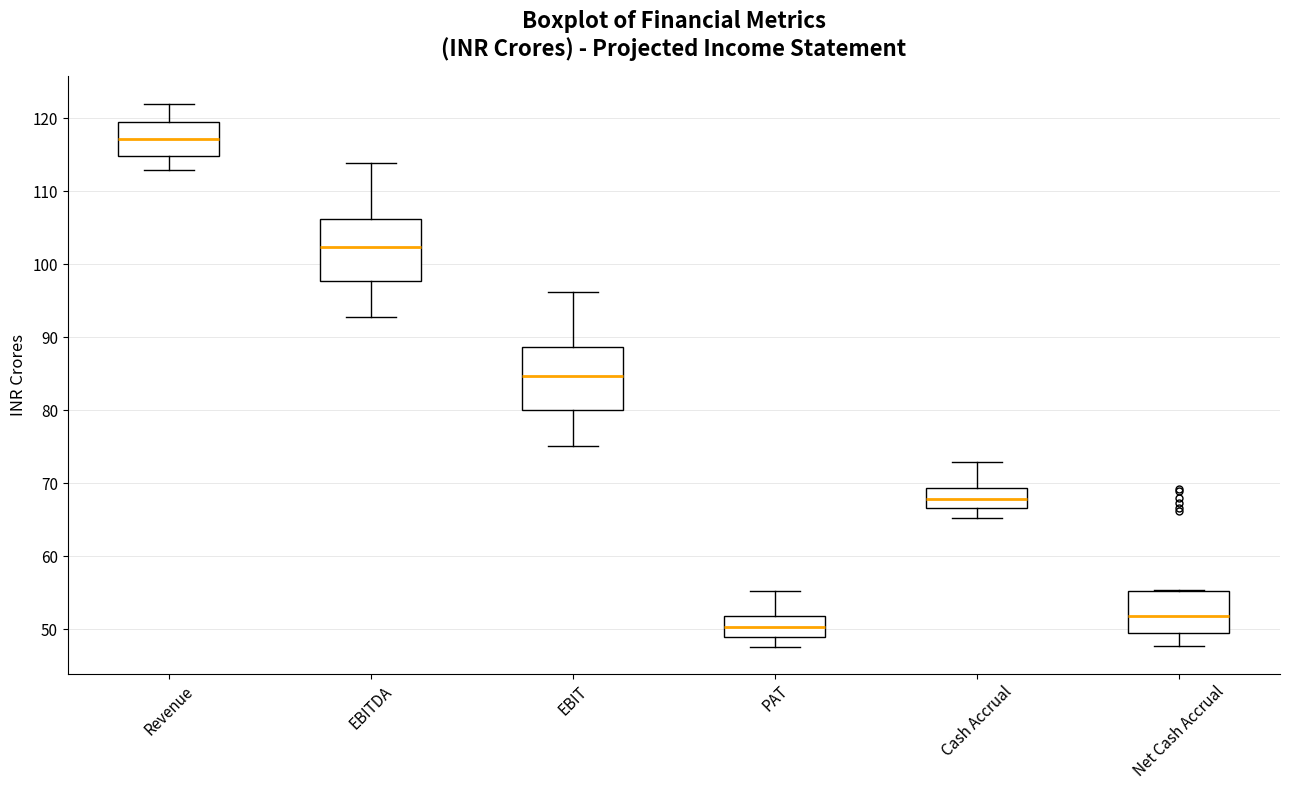

Where is the lower edge of the box for Cash Accrual on the y-axis? The values are not printed on the chart, so give them approximately, as read against the axis.

67